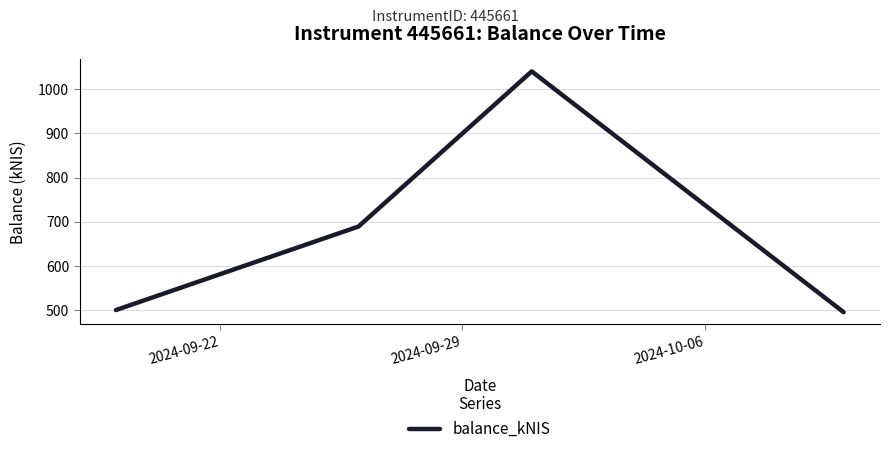

How many interior local peaks (higher than both neighbors) does the data have?

1